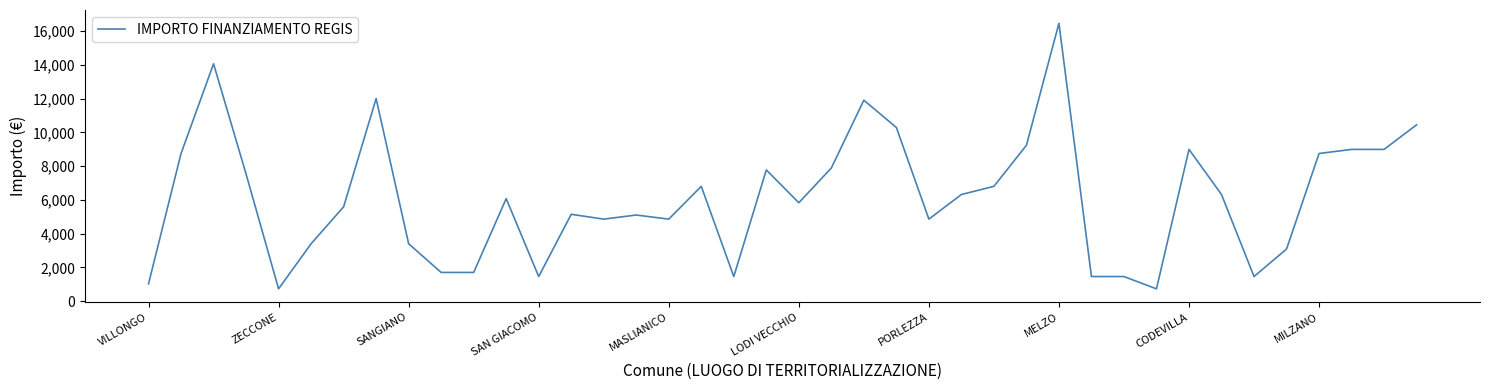

What is the difference between the maximum and minimum values?

15735